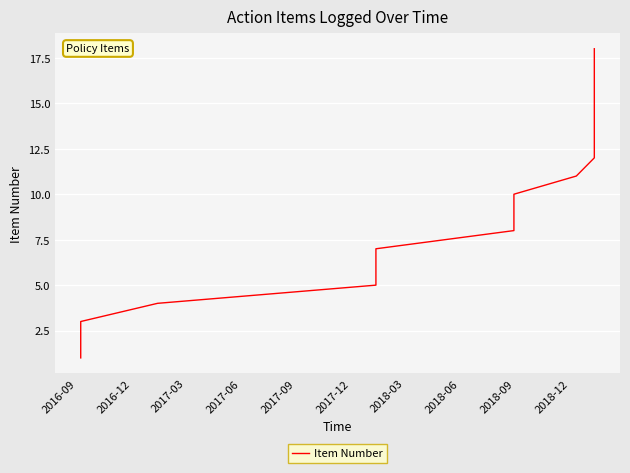

What is the minimum value shown in the chart?

1